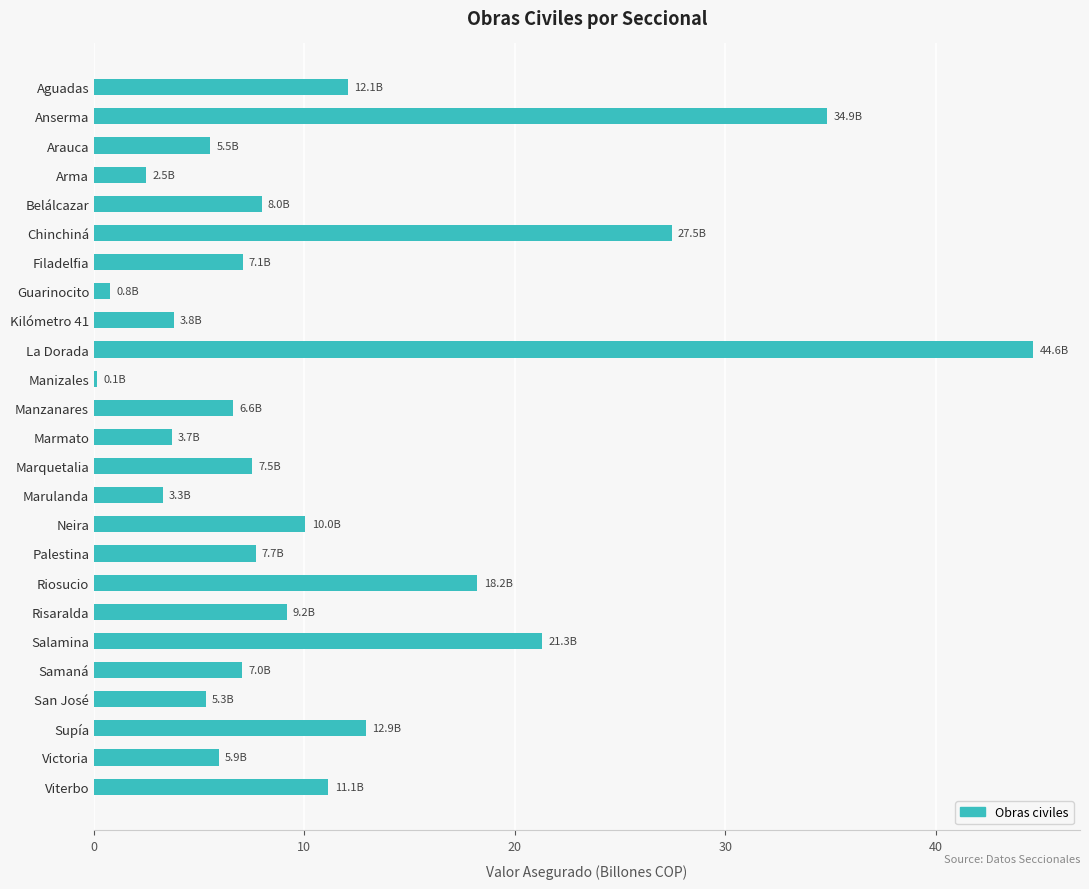

What is the change in value from Kilómetro 41 to Manzanares?

+2.8